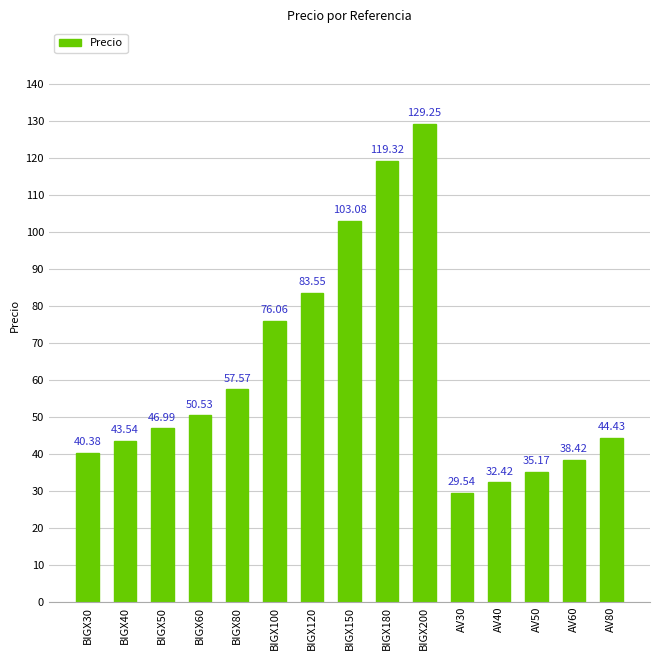

What is the average value?

62.0